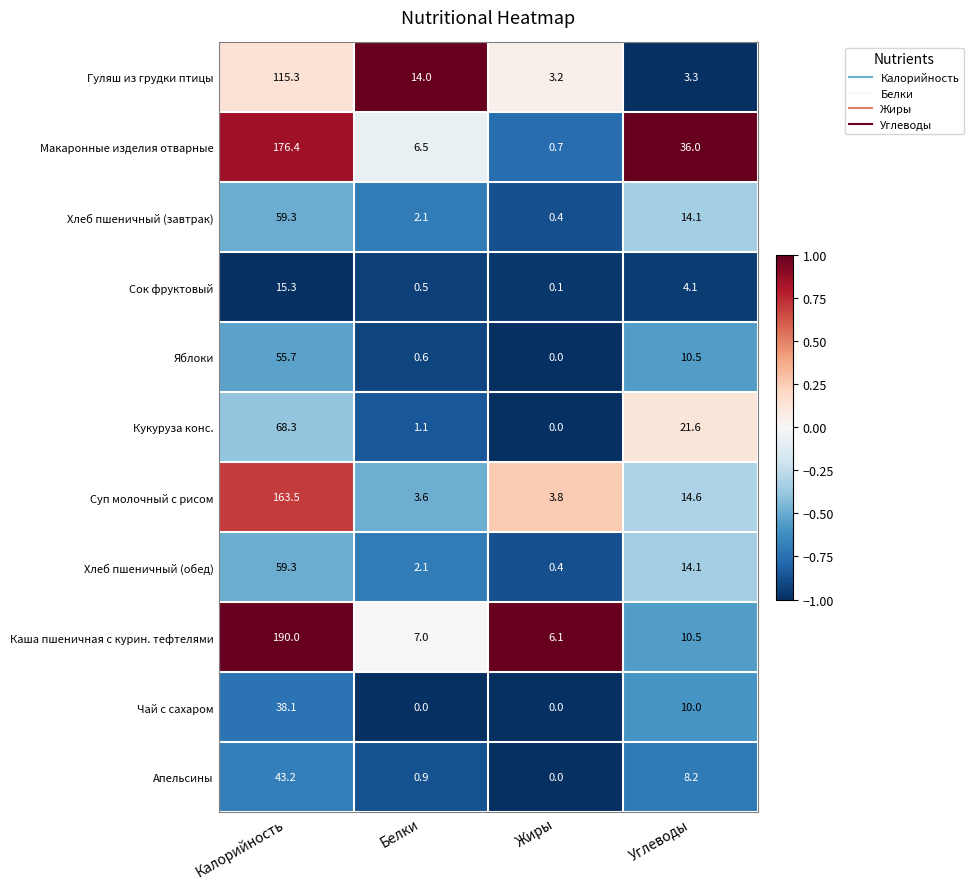

How many data points in Чай с сахаром are less than 10?

2